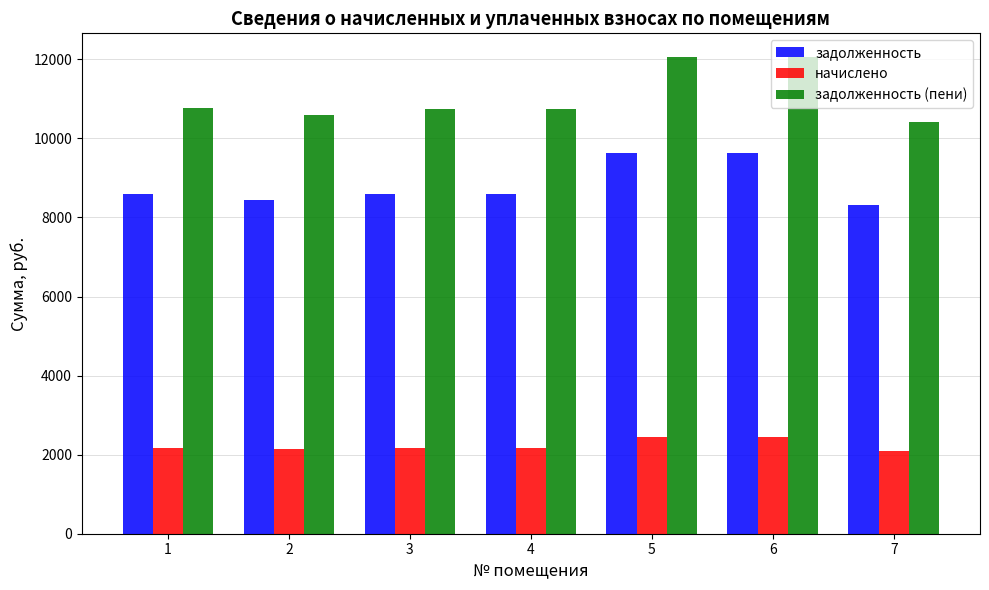

What are all the series names shown in the legend?

задолженность, начислено, задолженность (пени)